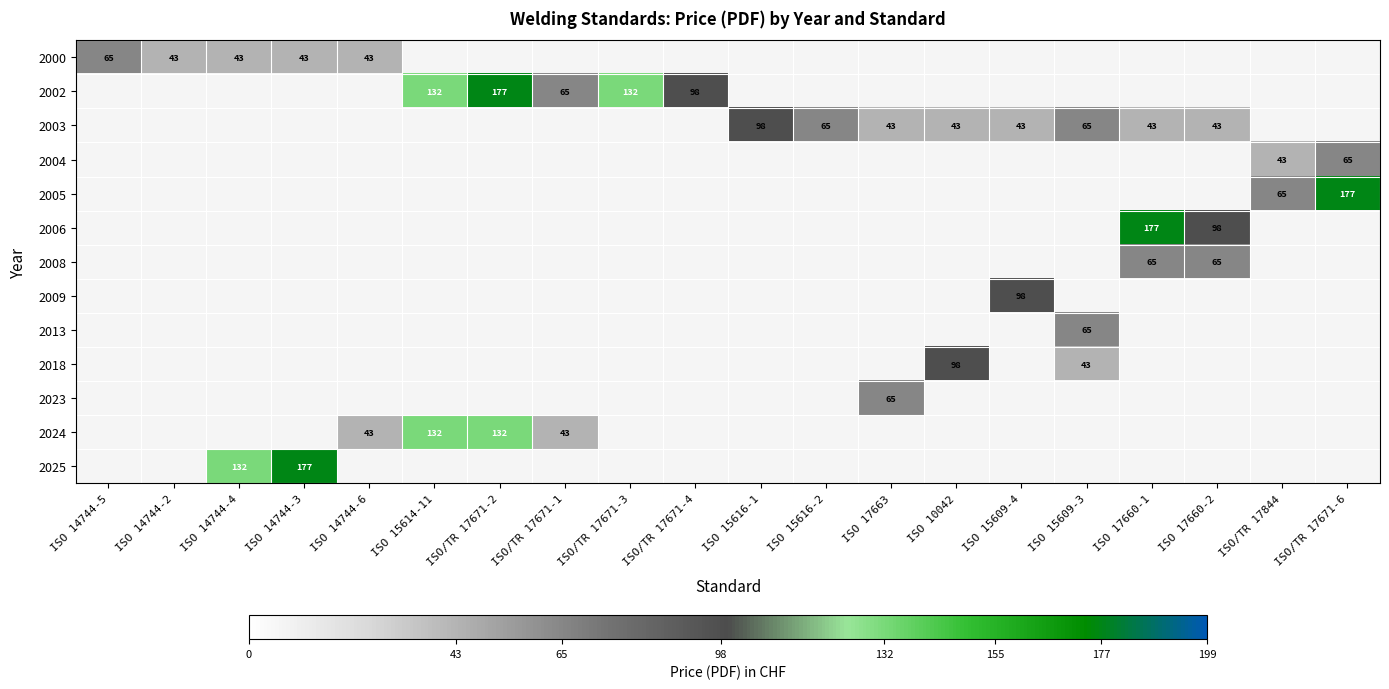

The 2023 series shows -40 at ISO 14744-2. True or false?

False